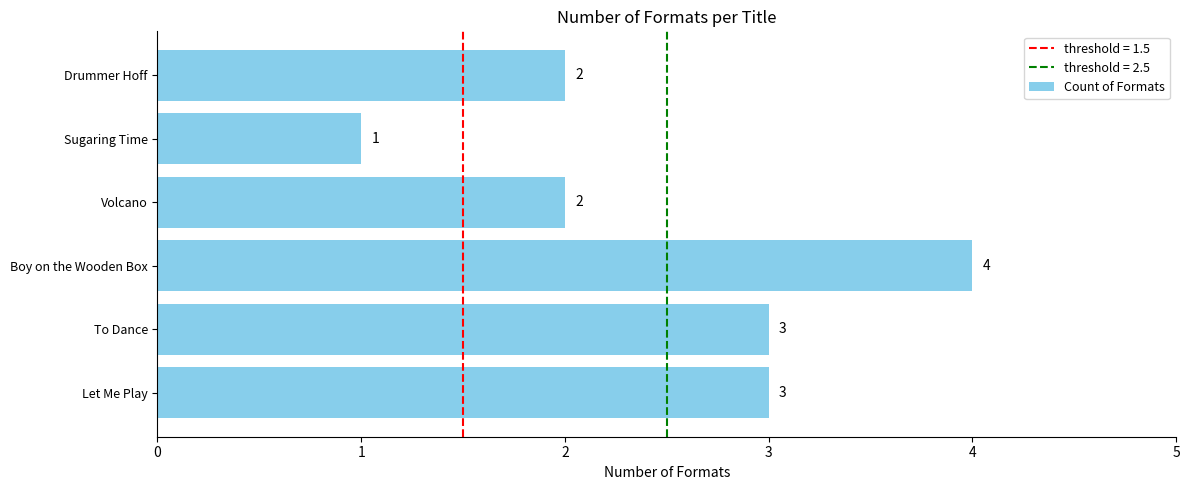

What is the greatest value displayed?

4